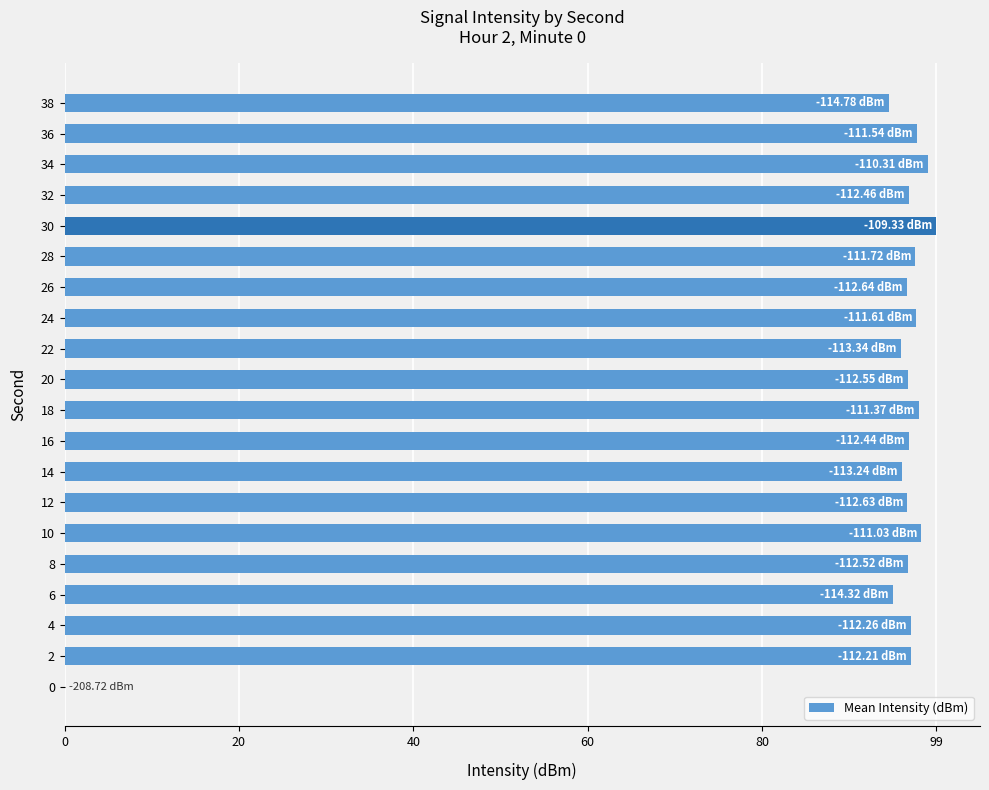

What is the change in value from 0 to 20?

+96.2